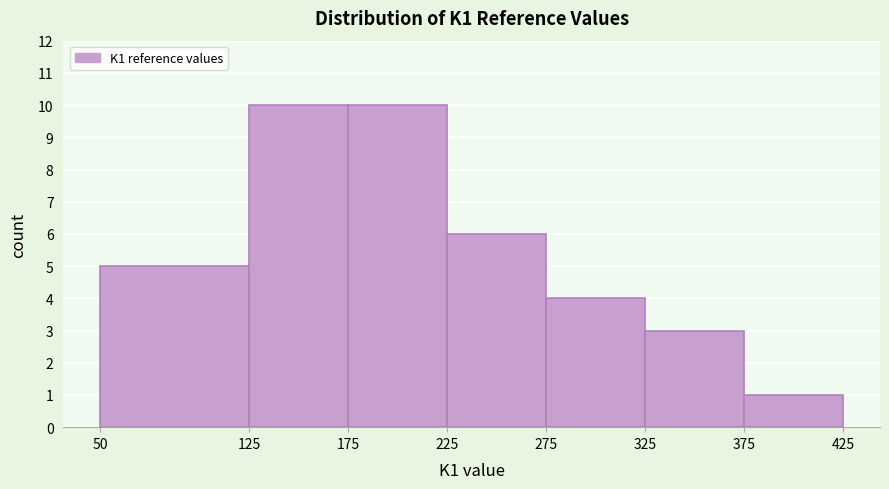

Reading left to right, transcribe this chart: for each bar, give the range it covers on the x-axis and its height. The values are not printed on the chart, so give them approximately, as read against the axis.

50 to 125: 5
125 to 175: 10
175 to 225: 10
225 to 275: 6
275 to 325: 4
325 to 375: 3
375 to 425: 1